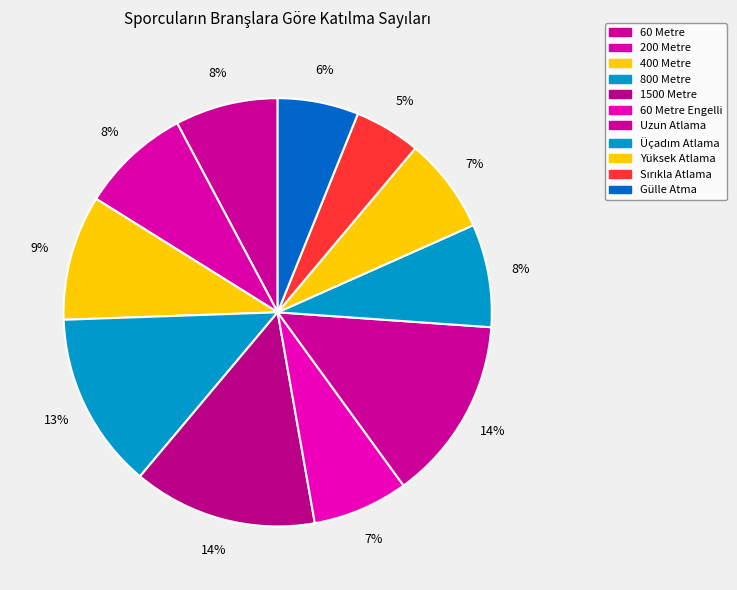

Count the number of slices in the pie.

11